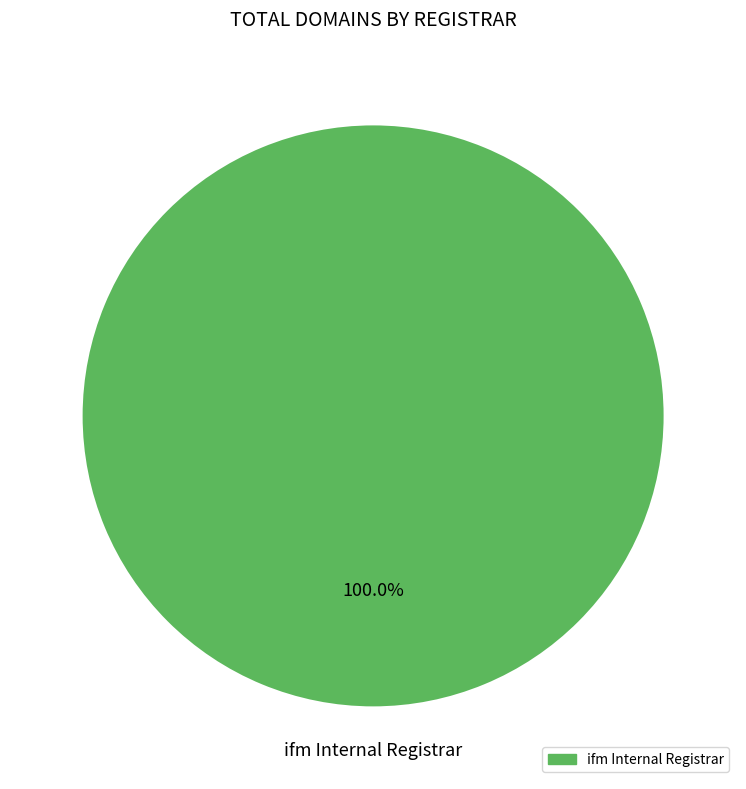

Is there any slice that represents more than half of the pie?

Yes